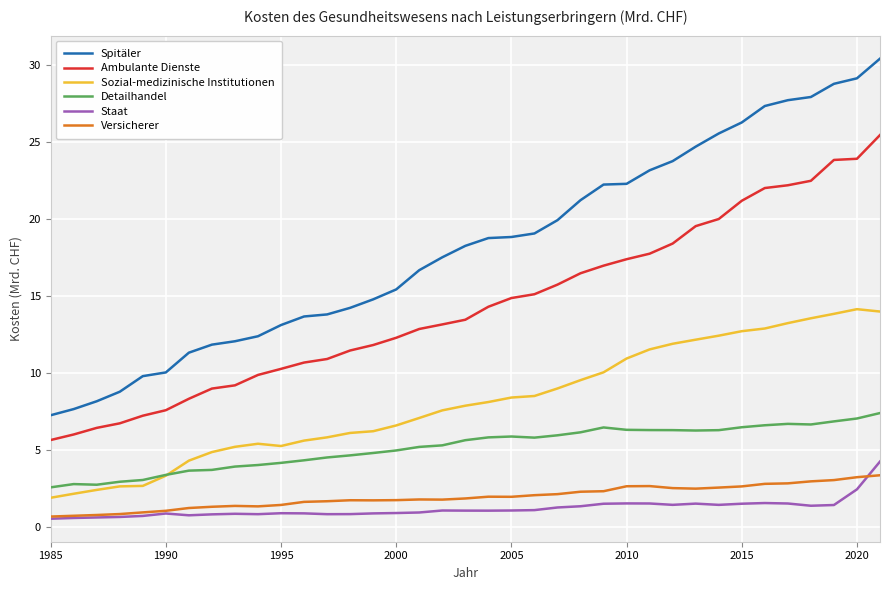

What is the lowest value of the Versicherer series?

0.7